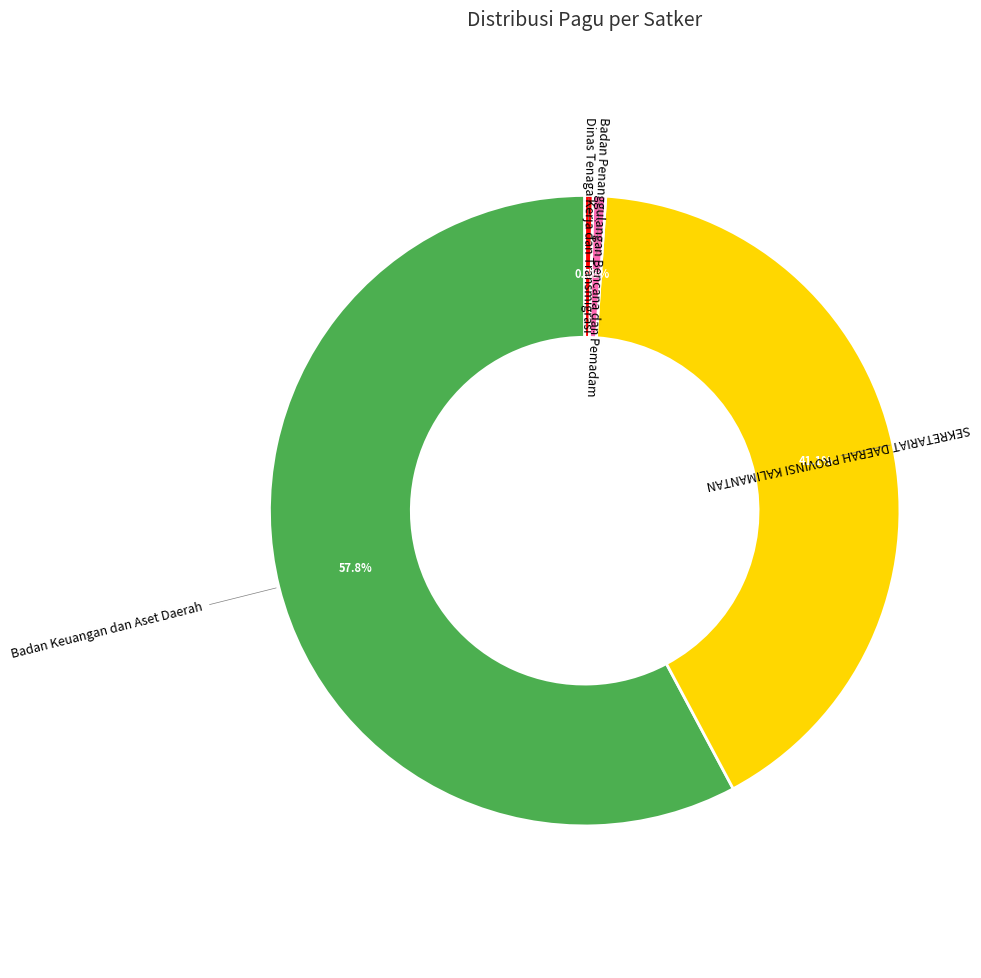

What is the majority slice?

Badan Keuangan dan Aset Daerah